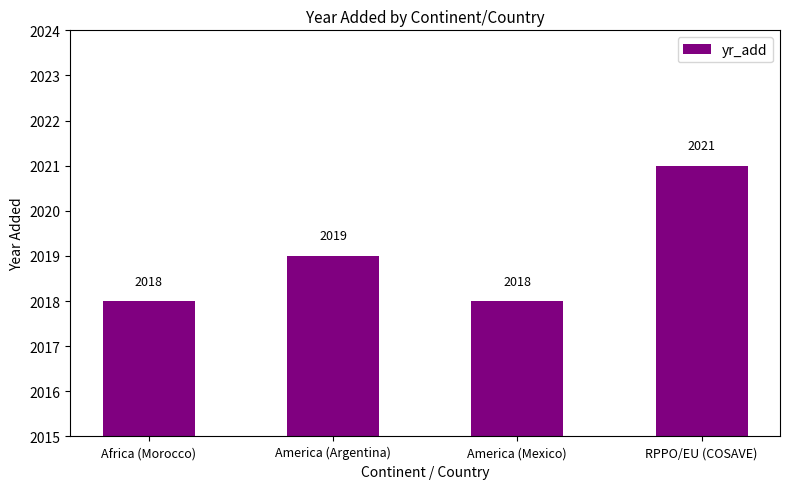

Where is the data nearest to the value 2019?

America (Argentina)